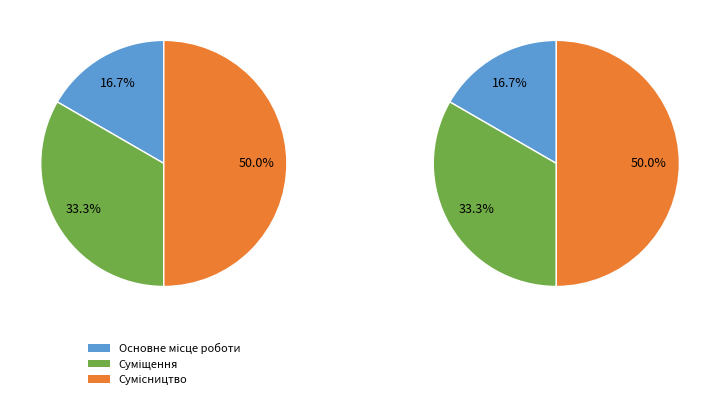

What is the largest slice in the pie chart?

Сумісництво